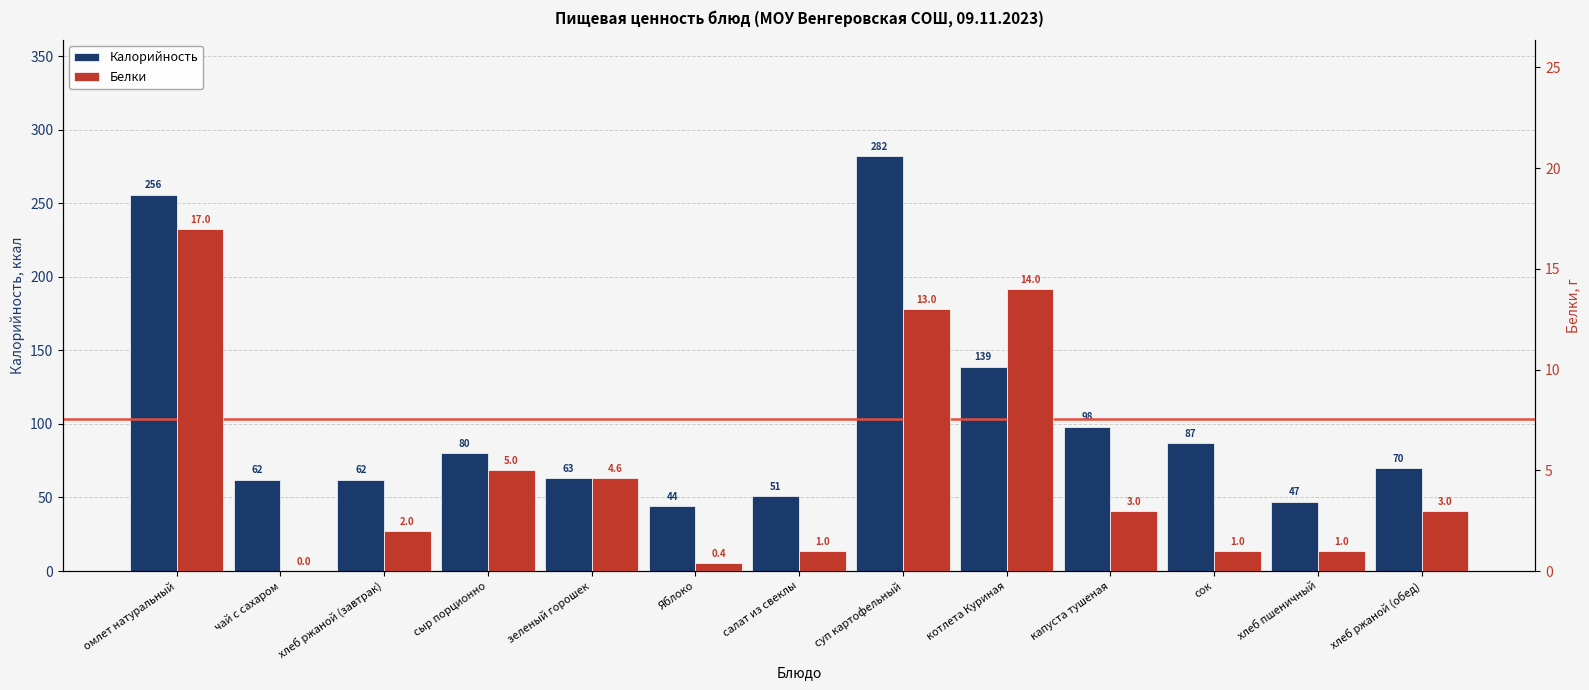

Reading left to right, transcribe all the data shown in this chart.

Калорийность: омлет натуральный=256.0	чай с сахаром=62.0	хлеб ржаной (завтрак)=62.0	сыр порционно=80.0	зеленый горошек=63.2	Яблоко=44.0	салат из свеклы=51.0	суп картофельный=282.0	котлета Куриная=139.0	капуста тушеная=98.0	сок=87.0	хлеб пшеничный=47.0	хлеб ржаной (обед)=70.0
Белки: омлет натуральный=17.0	чай с сахаром=0.0	хлеб ржаной (завтрак)=2.0	сыр порционно=5.0	зеленый горошек=4.6	Яблоко=0.4	салат из свеклы=1.0	суп картофельный=13.0	котлета Куриная=14.0	капуста тушеная=3.0	сок=1.0	хлеб пшеничный=1.0	хлеб ржаной (обед)=3.0